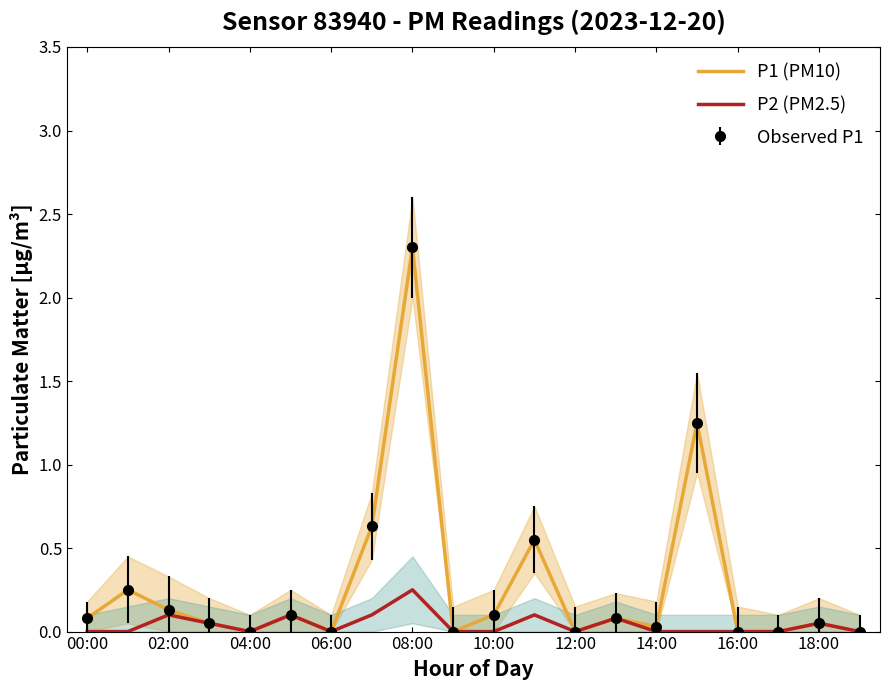

True or false: P1 (PM10) and P2 (PM2.5) intersect in this chart.

False